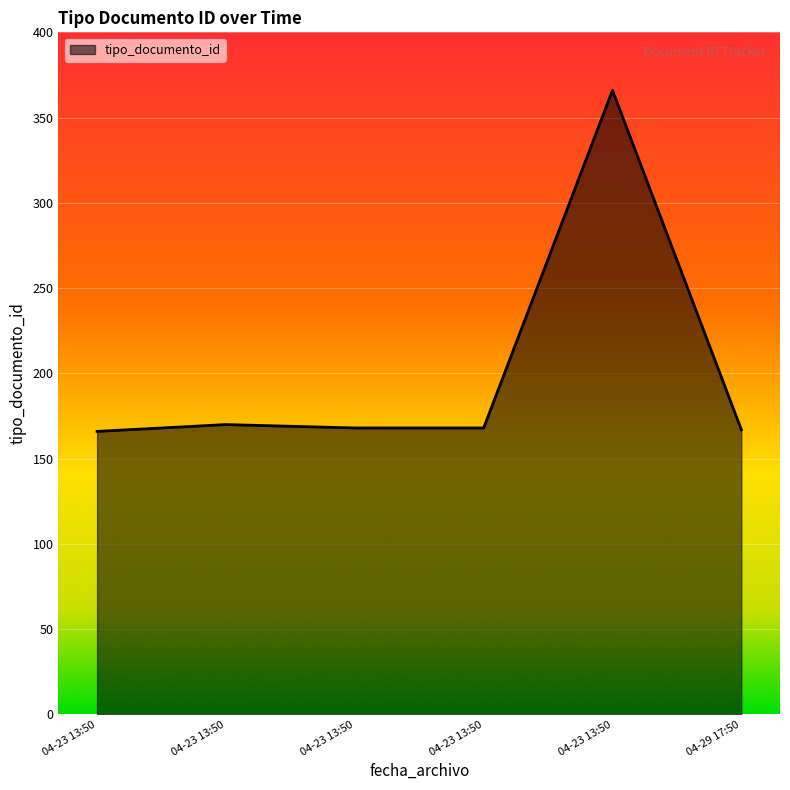

What is the difference between the maximum and minimum values?

200